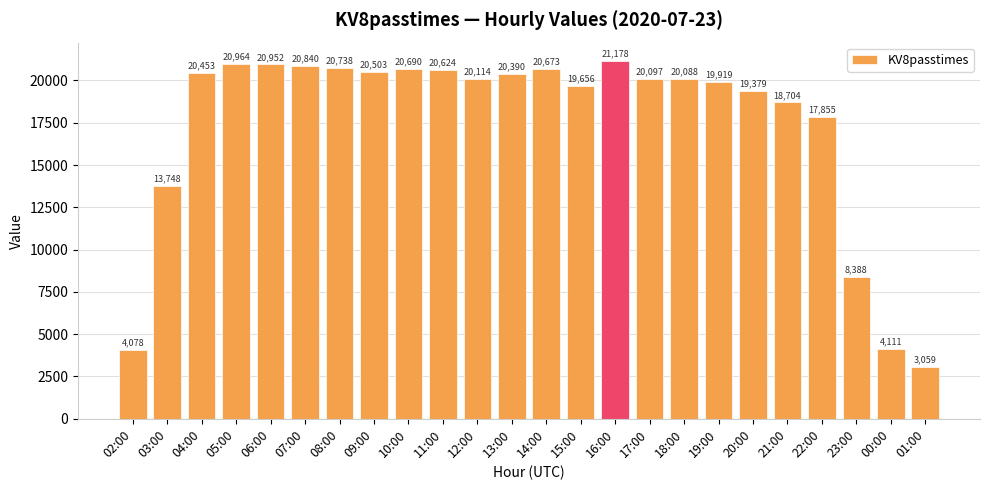

What is the sum of the values at 09:00 and 23:00?

28891